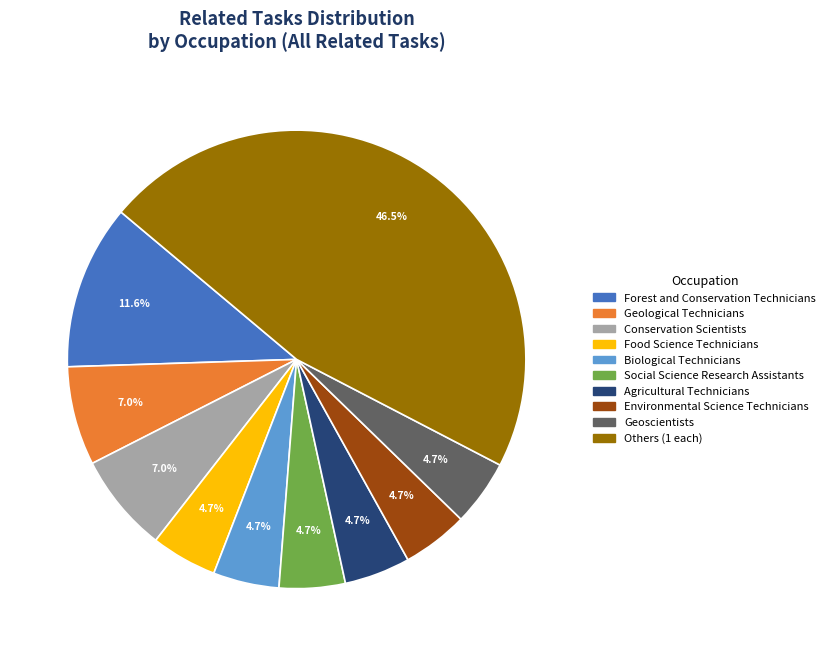

What is the largest slice in the pie chart?

Others (1 each)